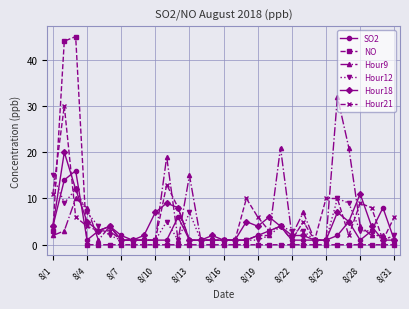

After their last crossing, which series has the higher values: NO or SO2?

SO2